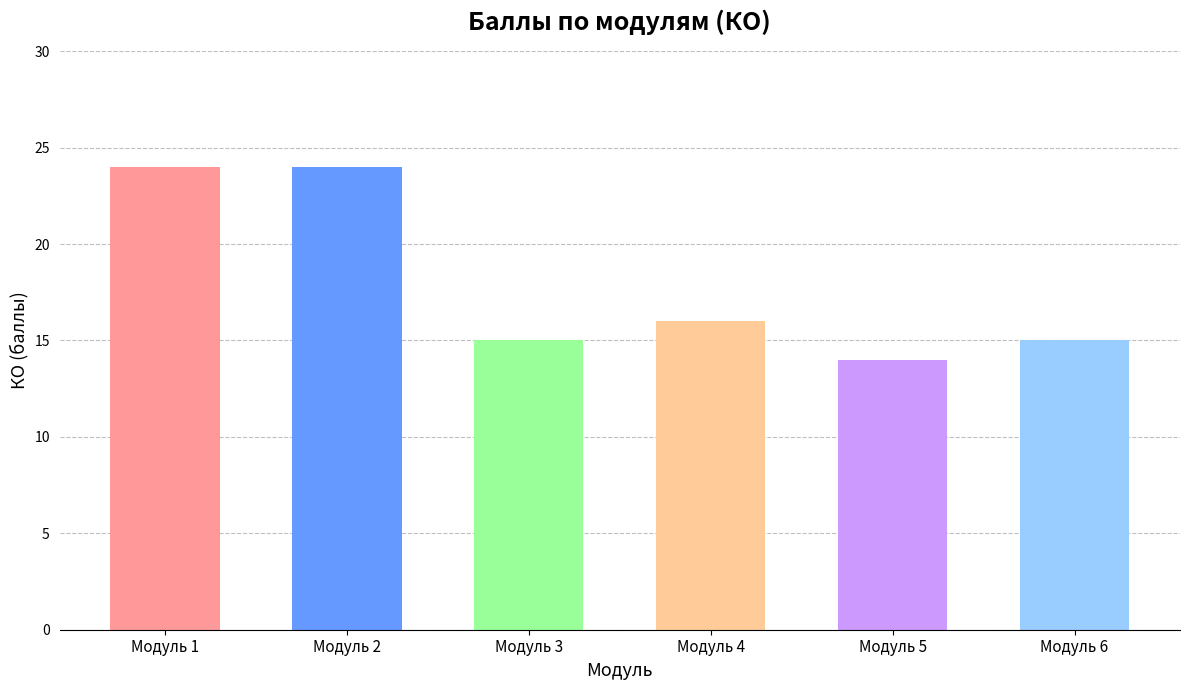

What is the change in value from Модуль 1 to Модуль 3?

-9